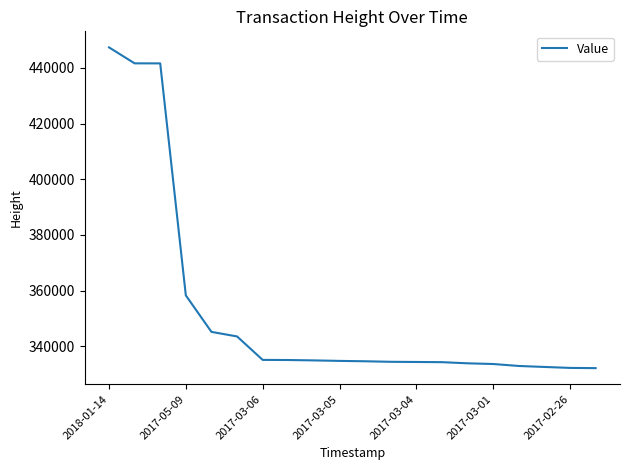

Count the number of data series in this chart.

1